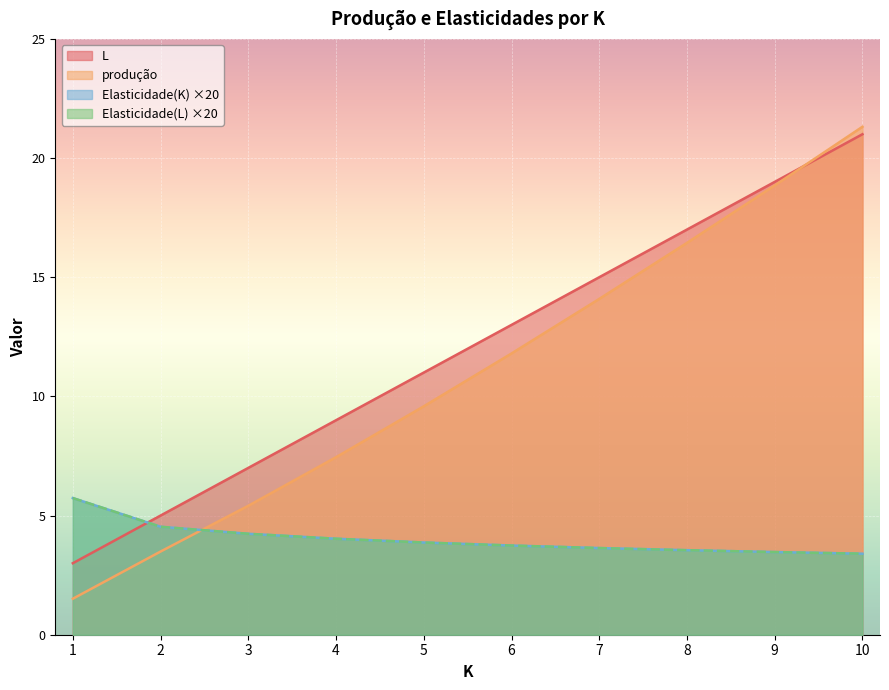

List the labels in order of Elasticidade(K) value, largest first.

1, 2, 3, 4, 5, 6, 7, 8, 9, 10